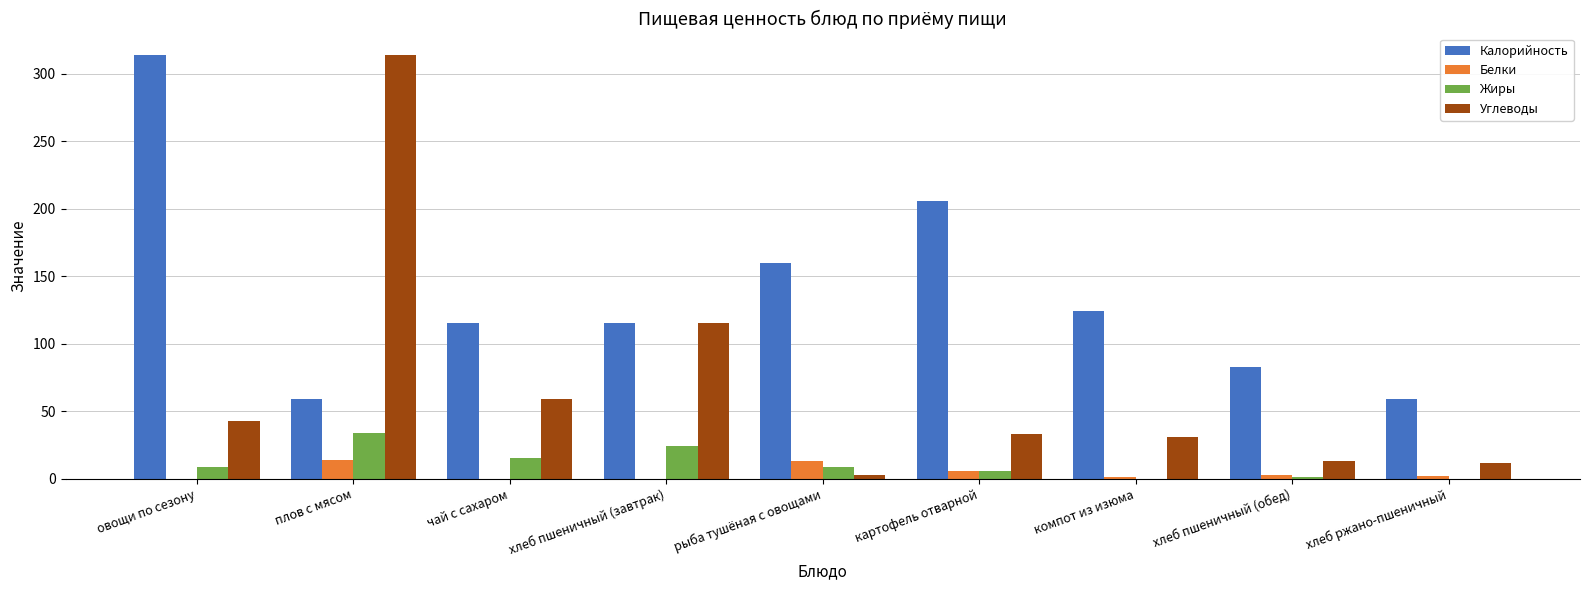

At which label is Углеводы closest to 158?

хлеб пшеничный (завтрак)